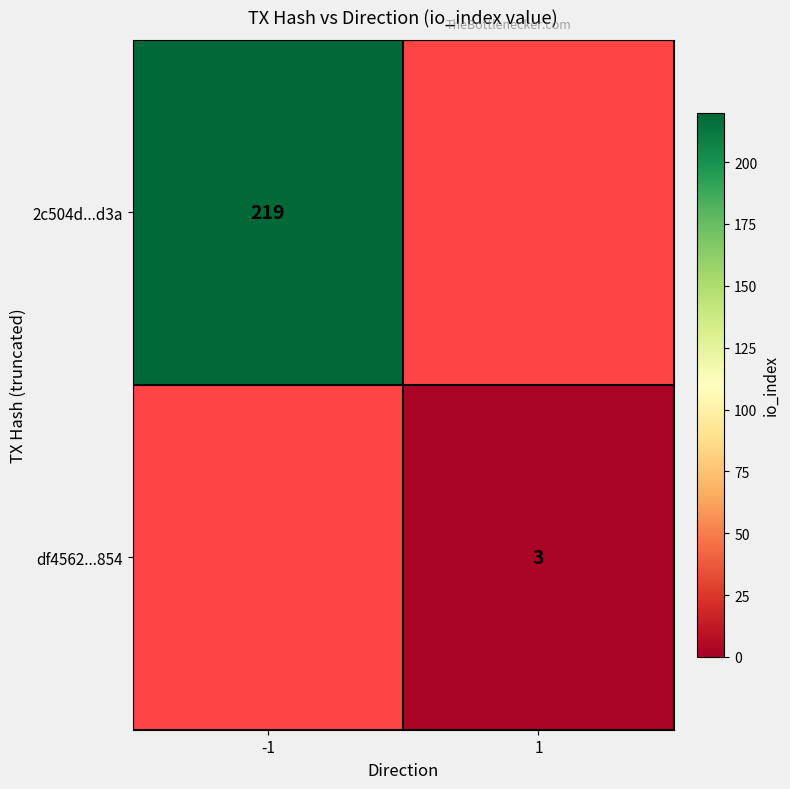

Between 1 and -1, which is larger?

-1